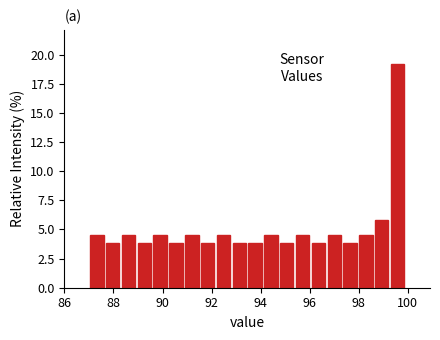

Read against the x-axis, roughly where is the centre of the tallest bar?

99.6